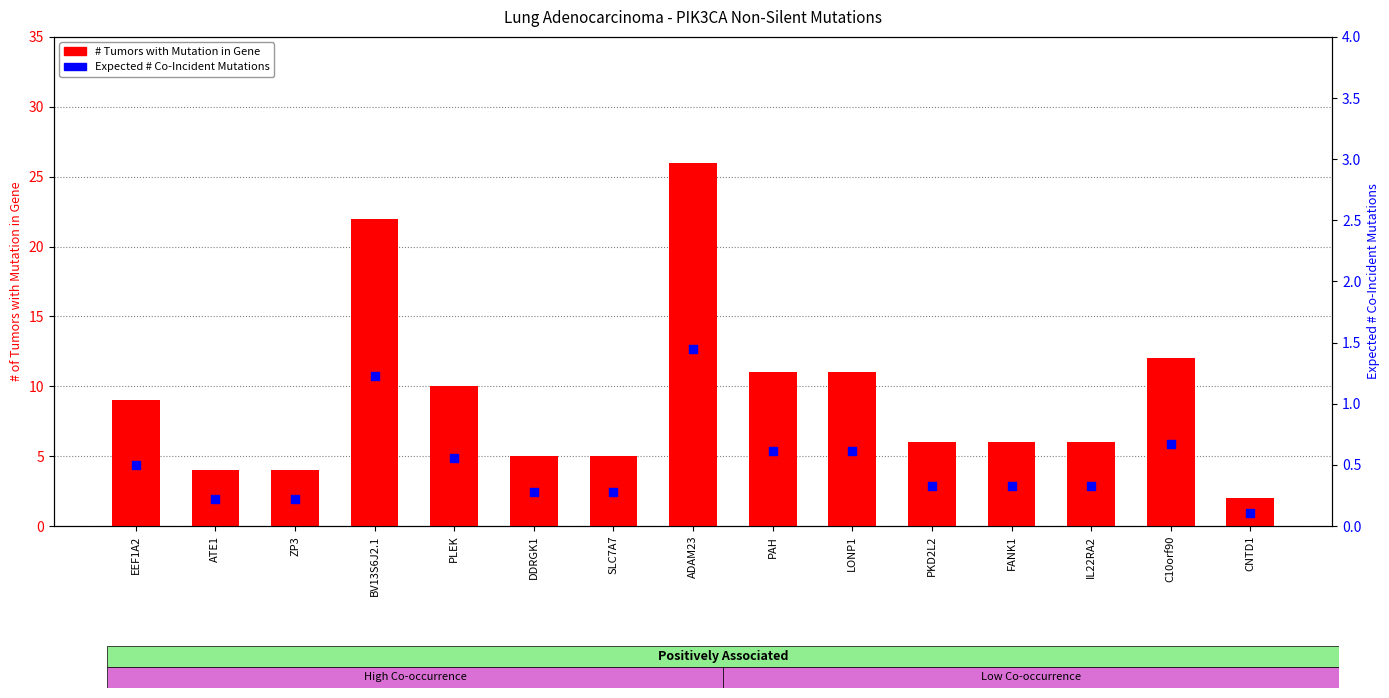

At how many categories does at least one series exceed 3?

14